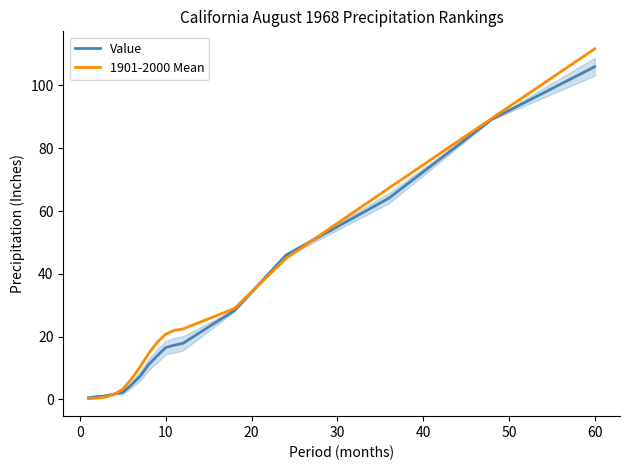

What is the sum of all Value values?

428.8